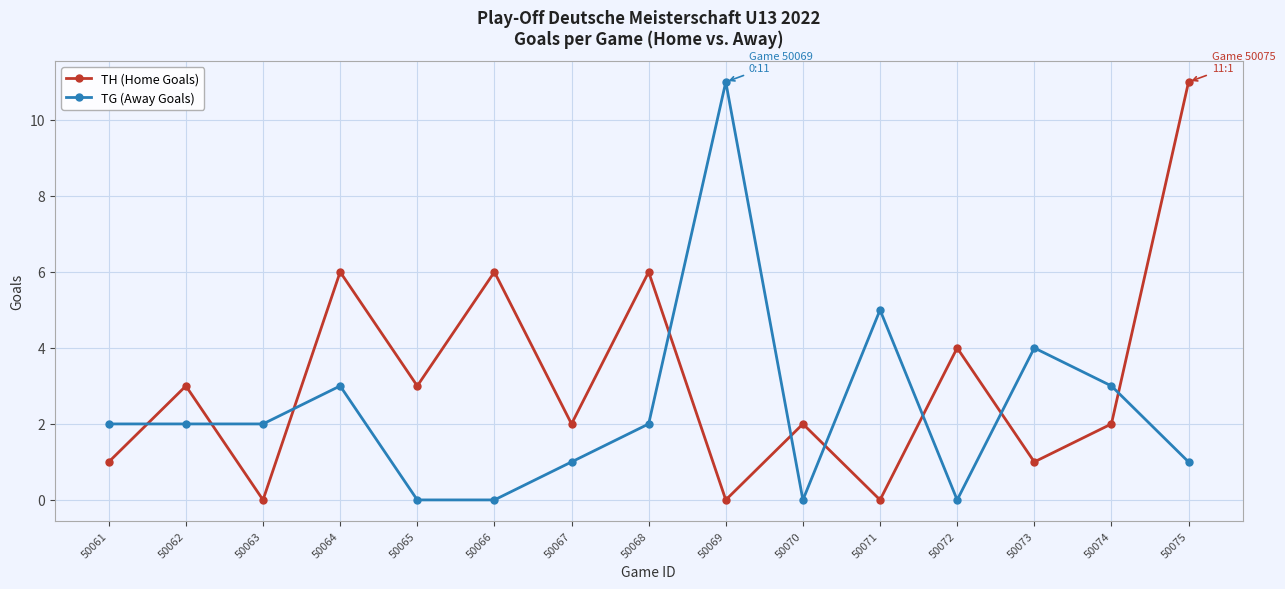

Which series changed the most between 50071 and 50075?

TH (Home Goals)